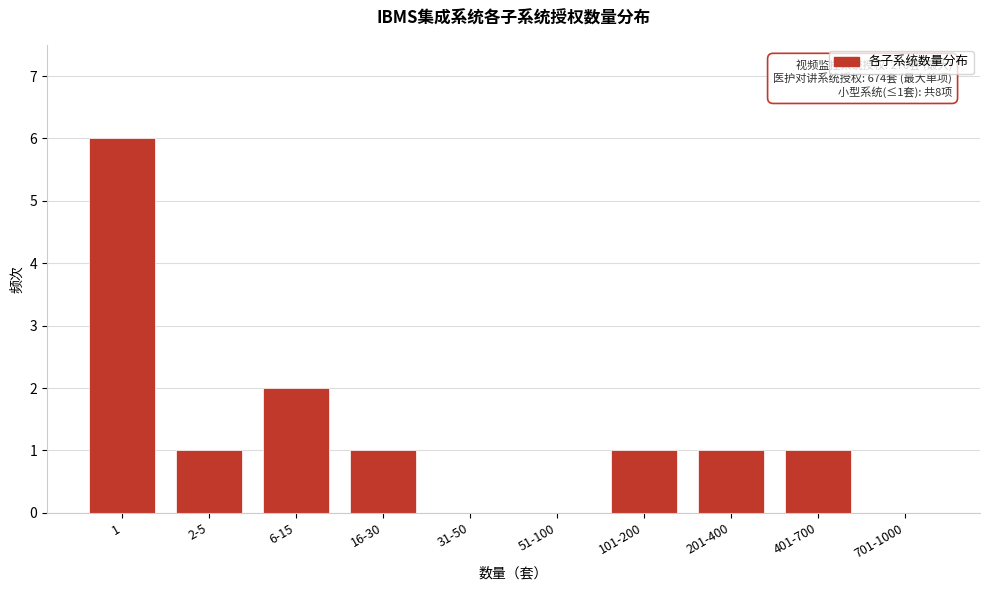

Reading left to right, list all the values displayed in this chart.

1=6	2-5=1	6-15=2	16-30=1	31-50=0	51-100=0	101-200=1	201-400=1	401-700=1	701-1000=0